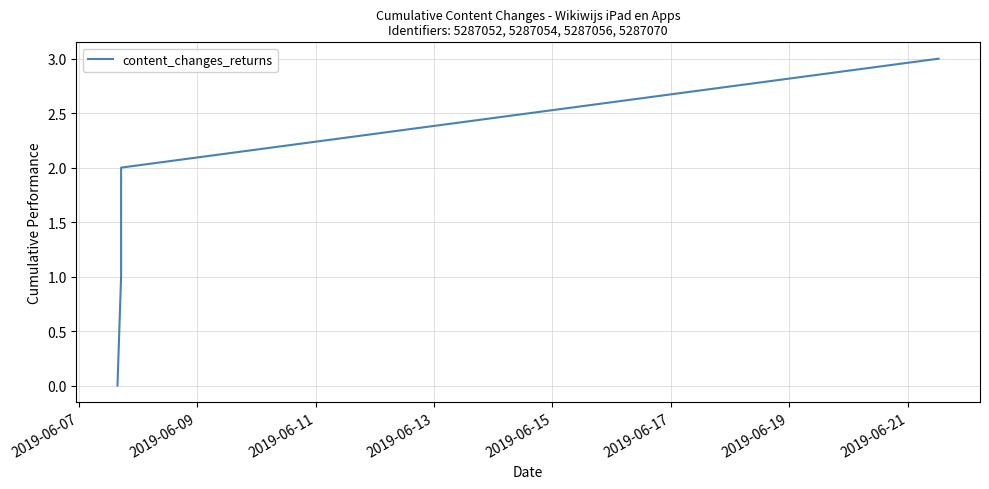

What is the maximum value shown in the chart?

3.0